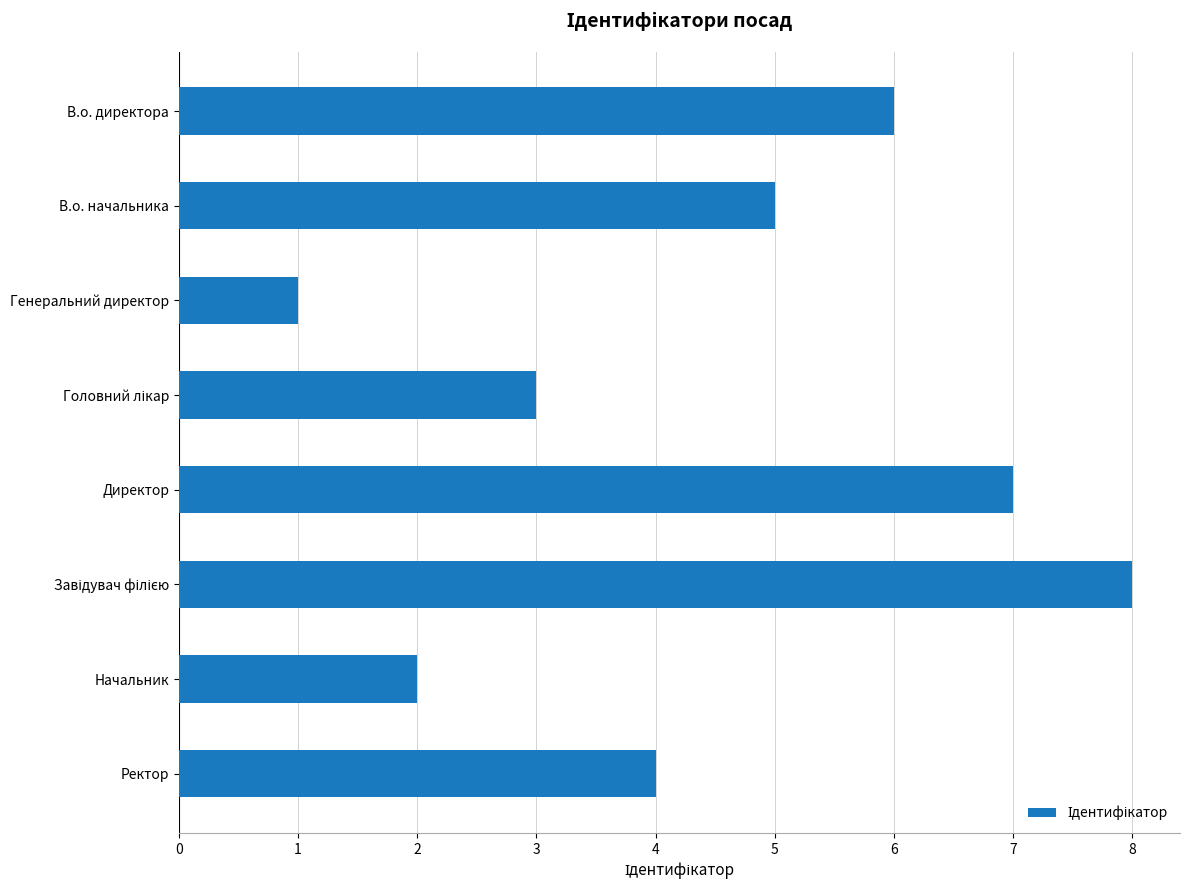

What is the difference between the maximum and second lowest values?

6